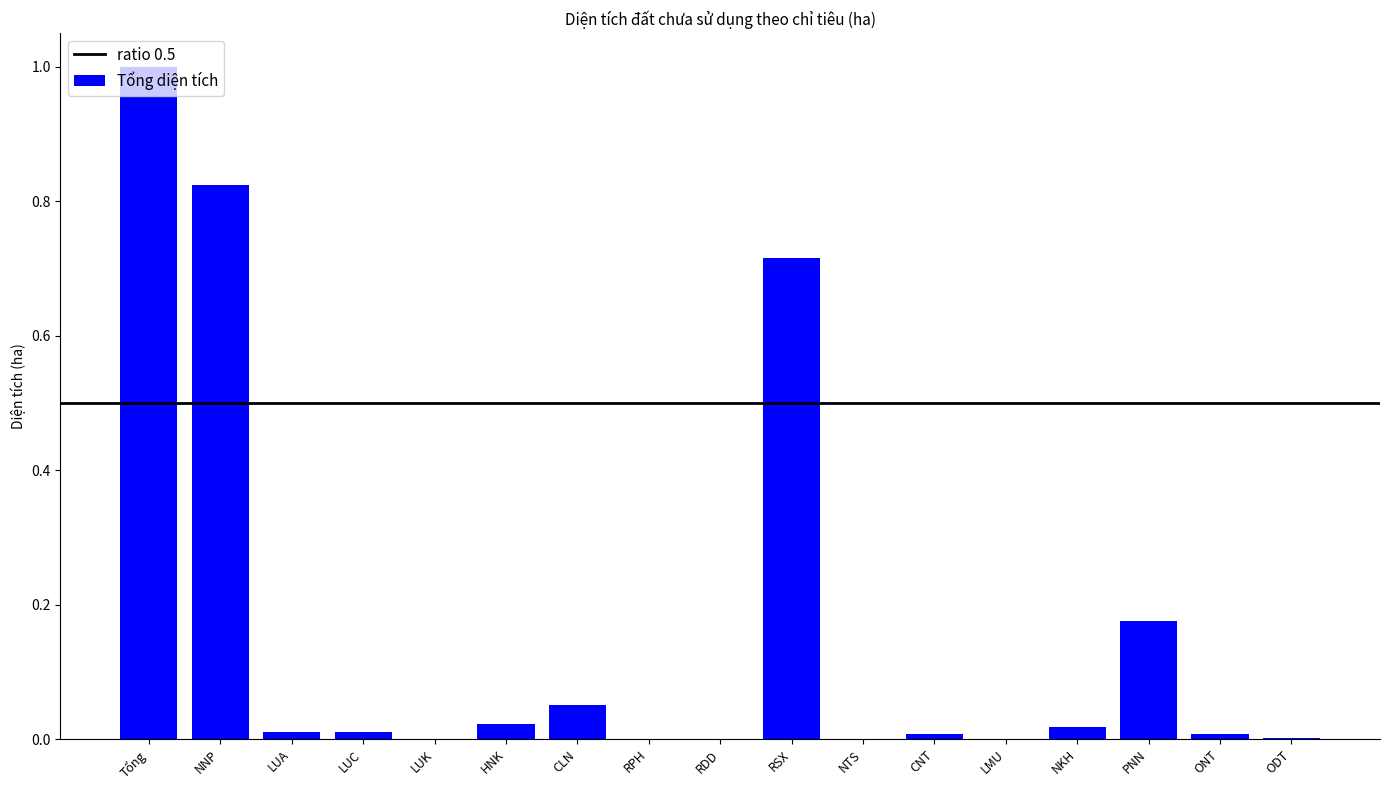

Is it true that the value at PNN is 0.3?

False